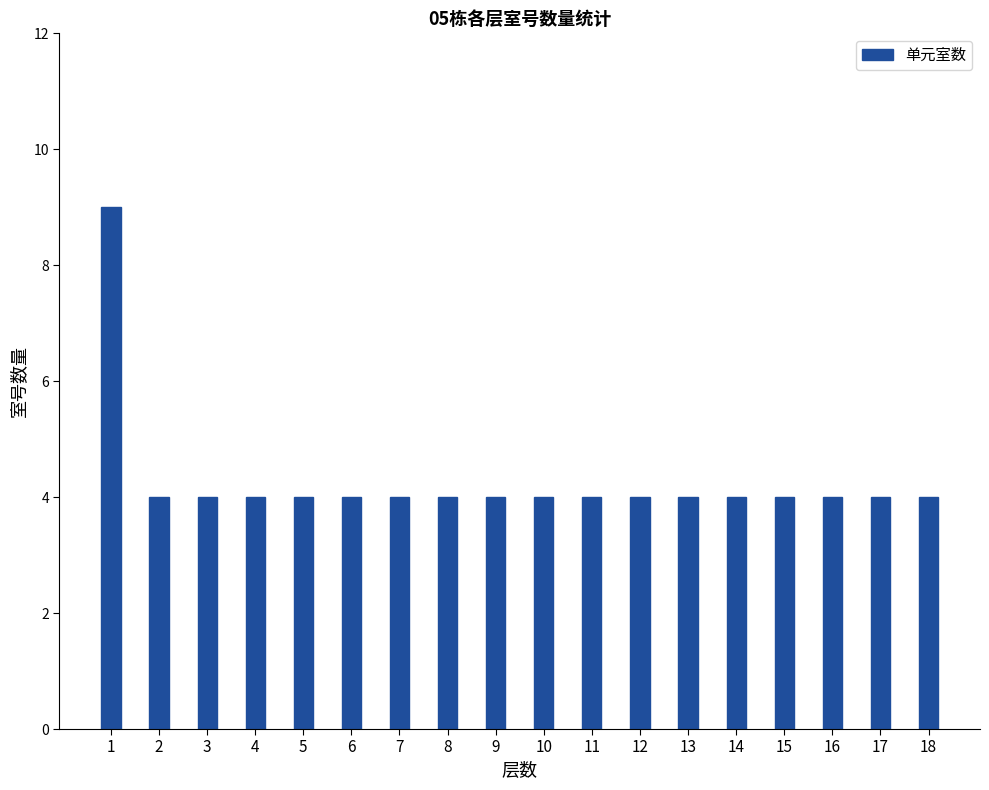

Are the bars grouped side by side (vs. stacked)?

No